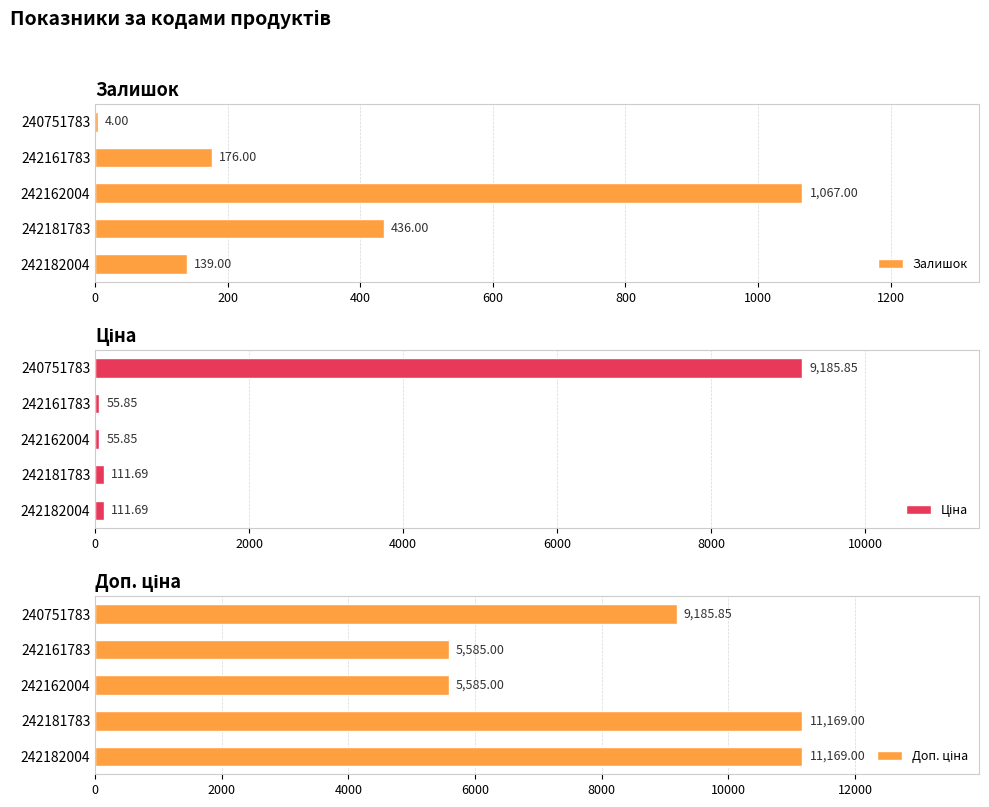

Rank the series by their average value, from lowest to highest.

Залишок, Ціна, Доп. ціна